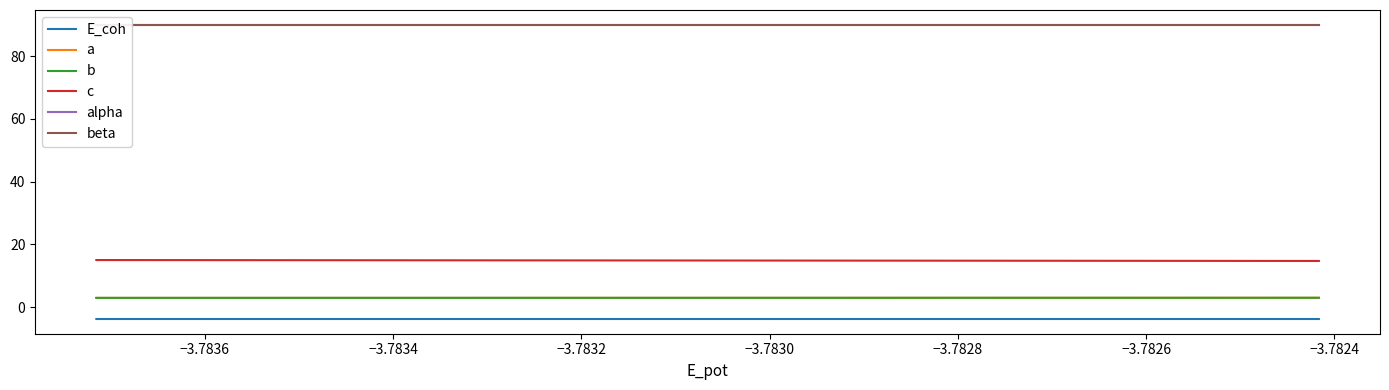

What is the value of the a point at the 3rd from the left?

3.0